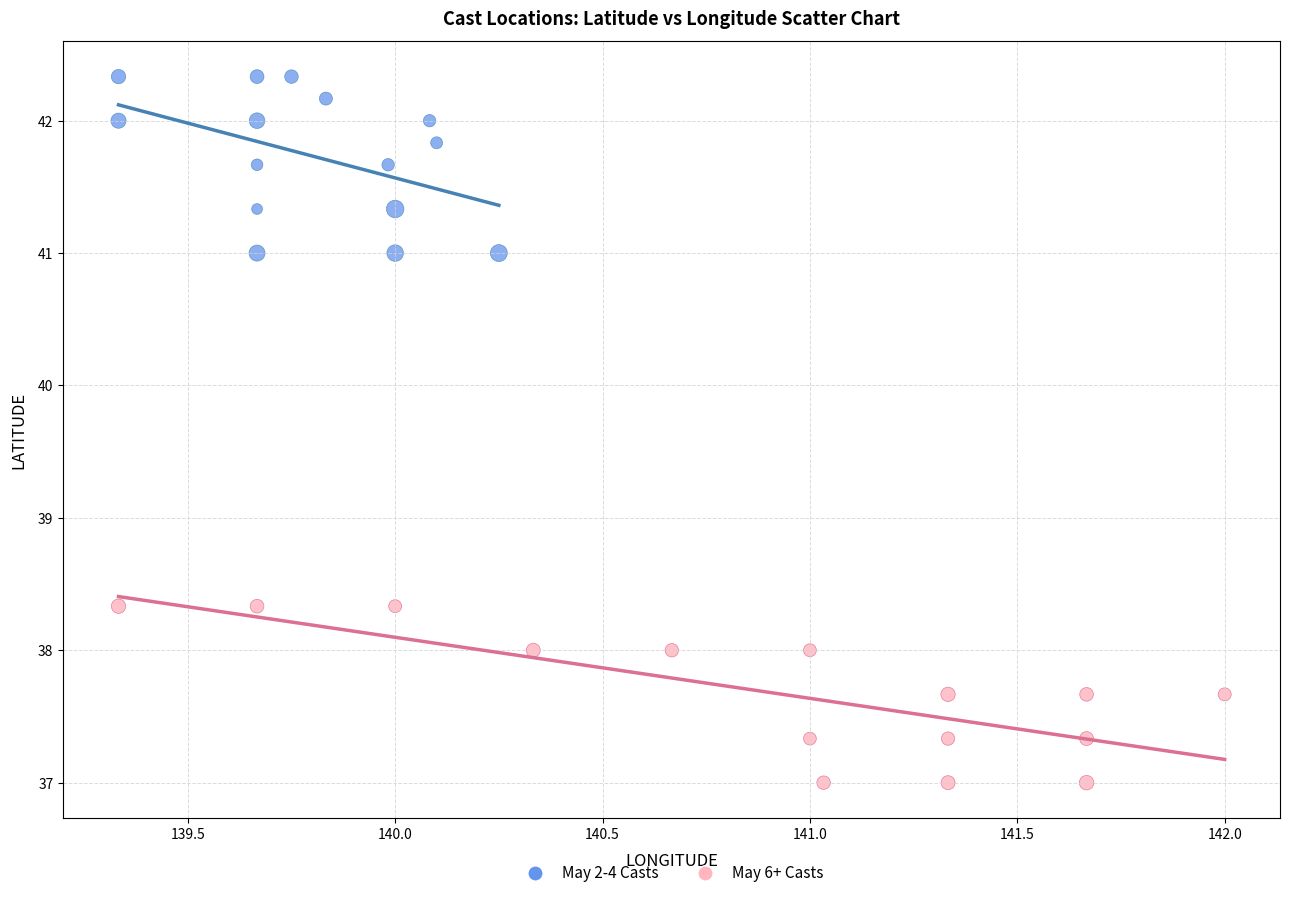

Which series reaches the minimum Y coordinate?

May 6+ Casts